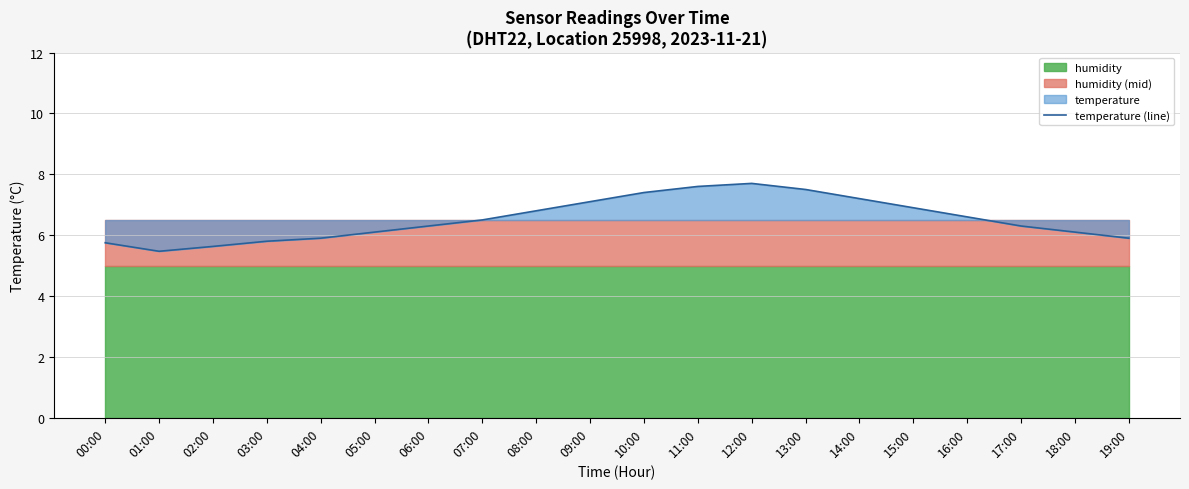

Approximately how many times larger is the value at 14:00 compared to 13:00?

1.0